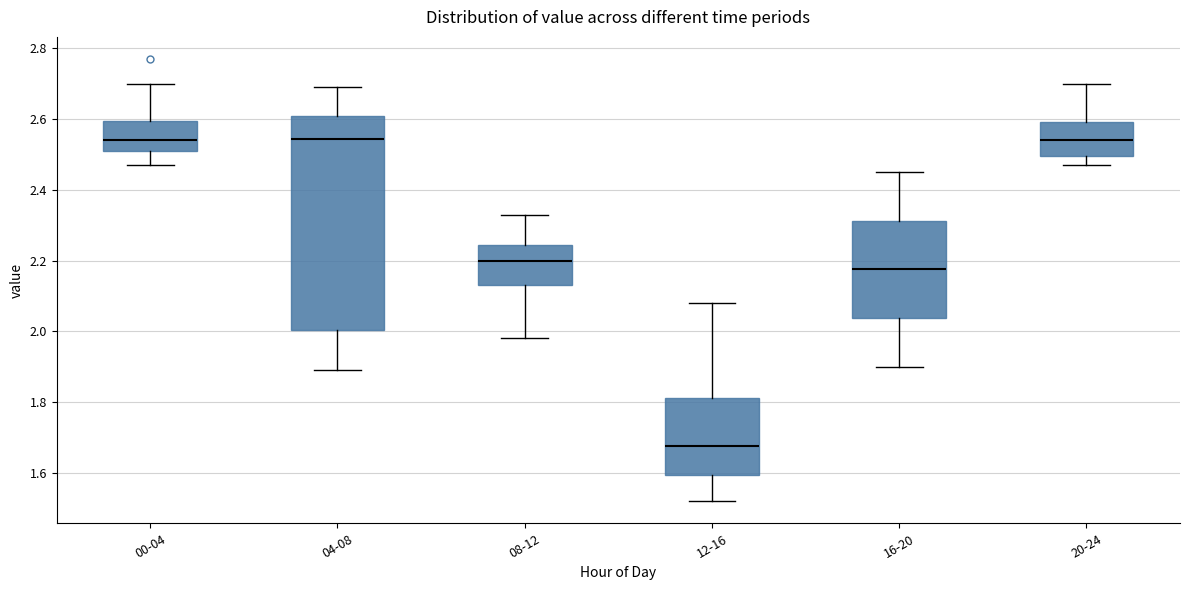

Reading left to right, read every box against the y-axis: the position of its median line, the range the box covers, and the ends of its whiskers. The values are not printed on the chart, so give them approximately, as read against the axis.

00-04: median 2.54, box 2.52 to 2.60, whiskers 2.48 to 2.70
04-08: median 2.54, box 2.00 to 2.60, whiskers 1.90 to 2.70
08-12: median 2.20, box 2.14 to 2.24, whiskers 1.98 to 2.34
12-16: median 1.68, box 1.60 to 1.82, whiskers 1.52 to 2.08
16-20: median 2.18, box 2.04 to 2.32, whiskers 1.90 to 2.46
20-24: median 2.54, box 2.50 to 2.60, whiskers 2.48 to 2.70